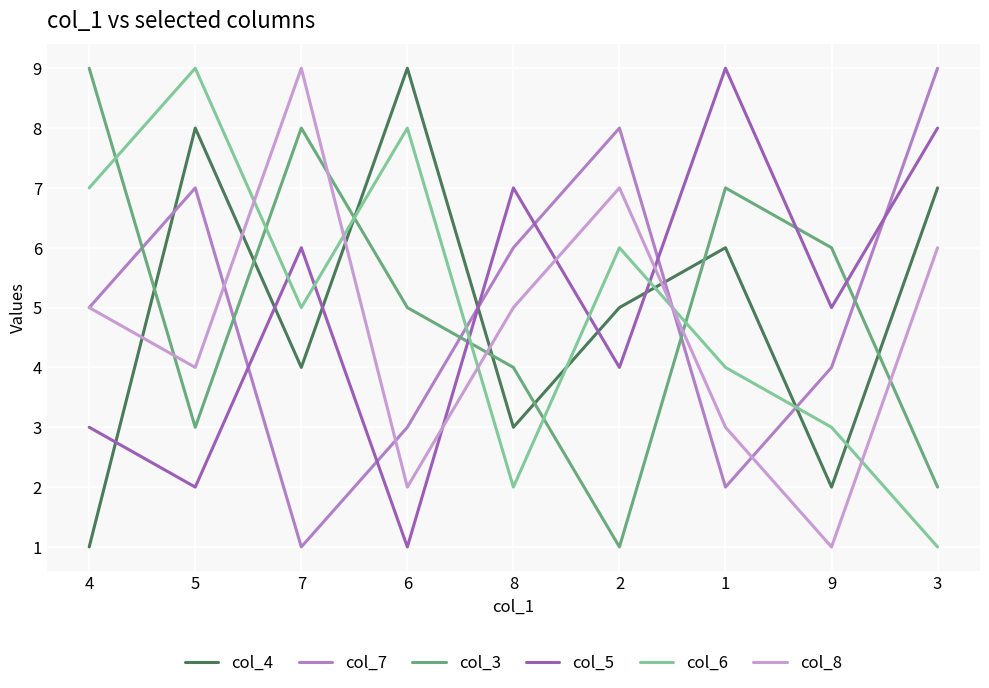

What position from the left is 8?

5